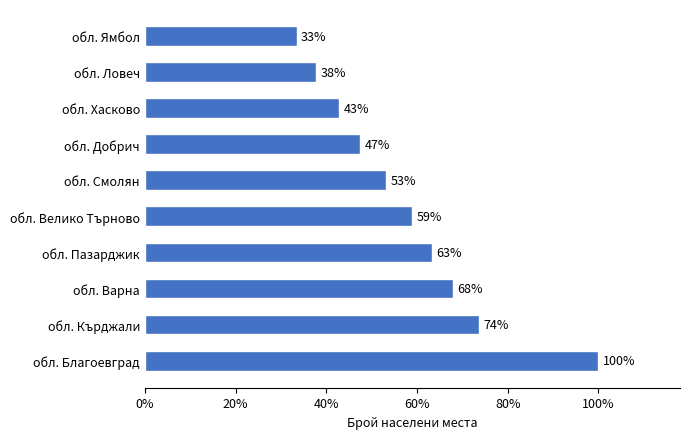

Are the bars horizontal?

Yes